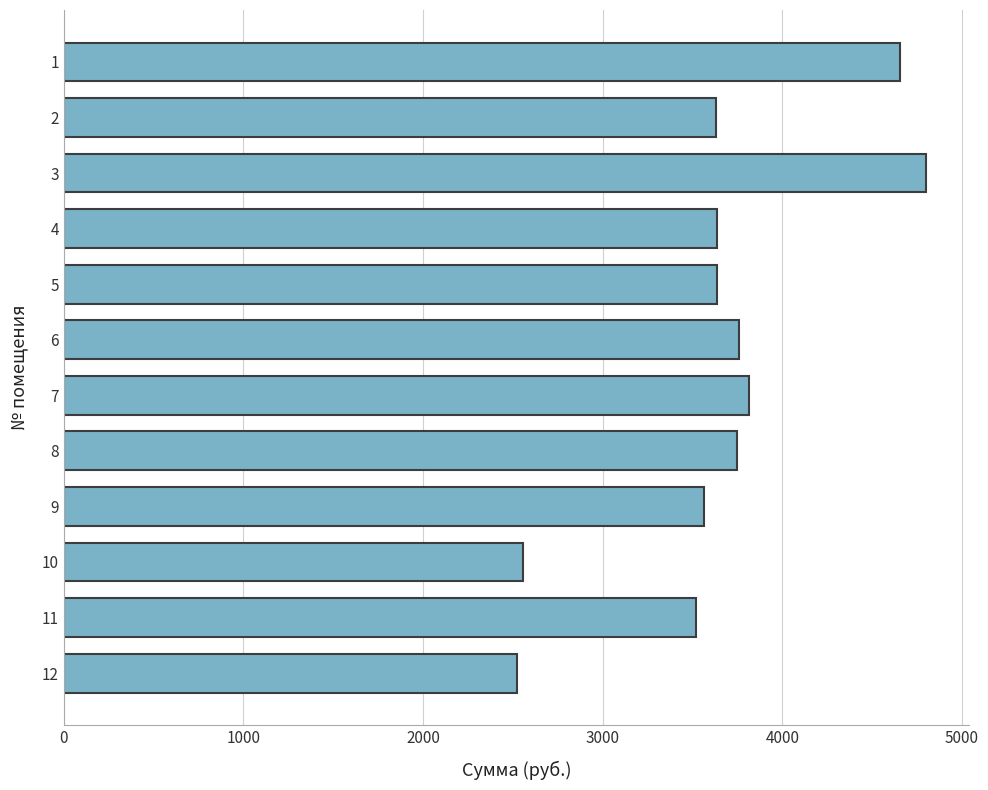

What is the value of the 9th bar from the top?

3564.4